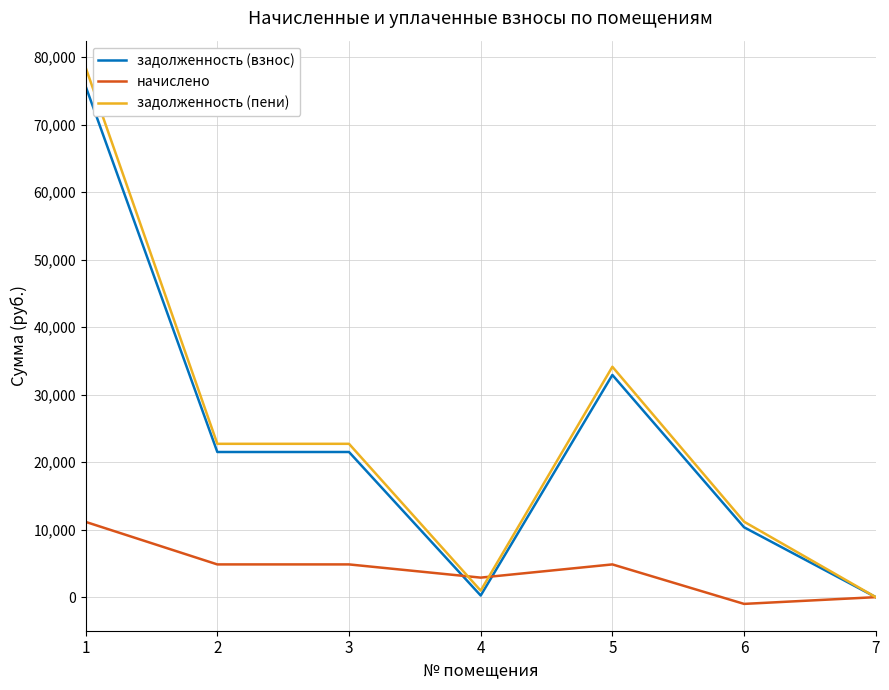

Between 1 and 2, which series saw the biggest shift?

задолженность (пени)